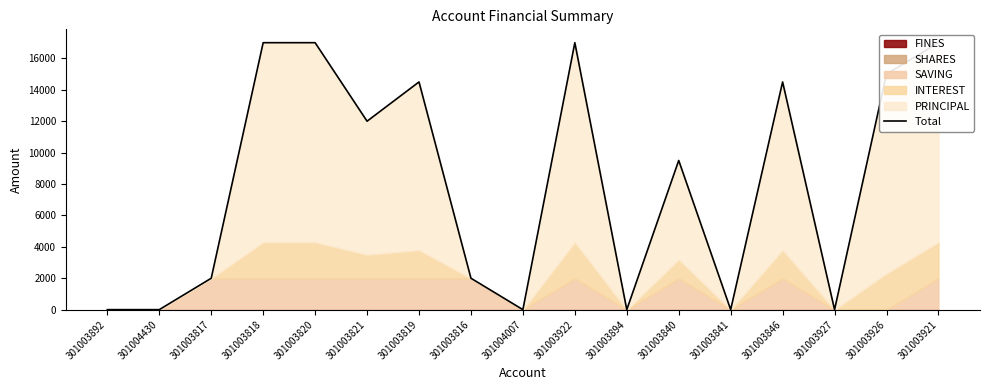

The value at 301003821 is 5058. True or false?

False